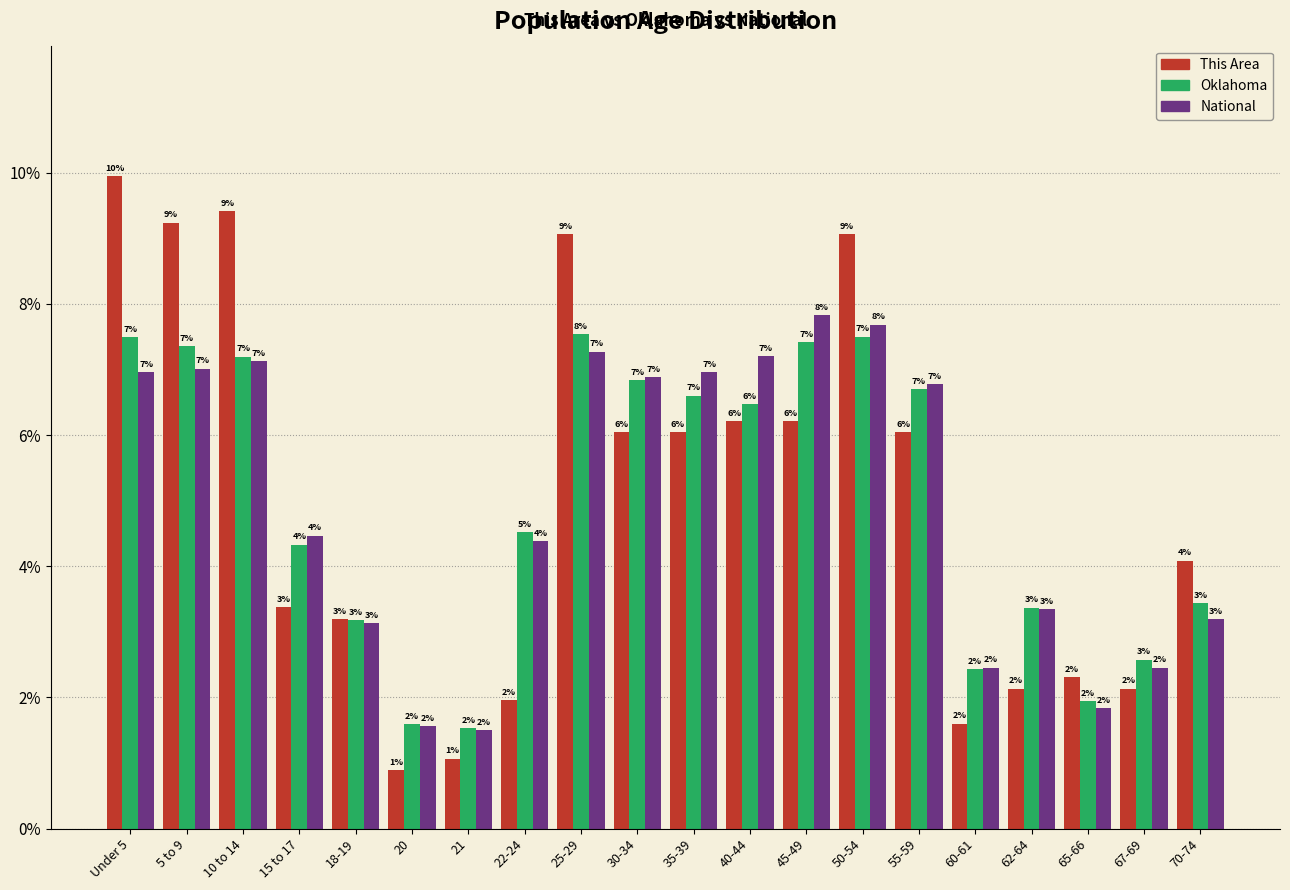

Which label corresponds to the smallest value in the chart?

20